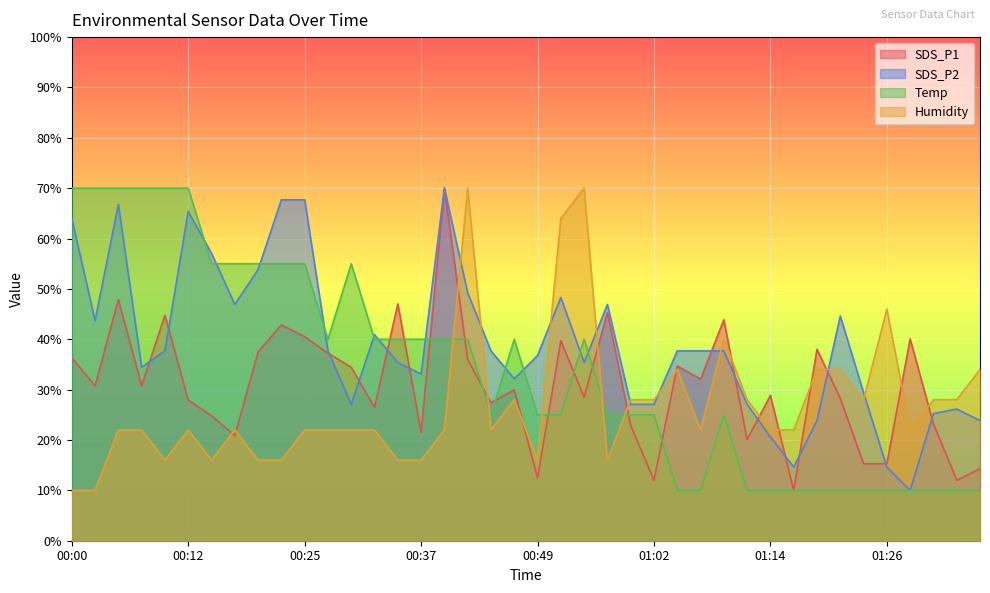

True or false: SDS_P1 and Humidity cross at least once.

True